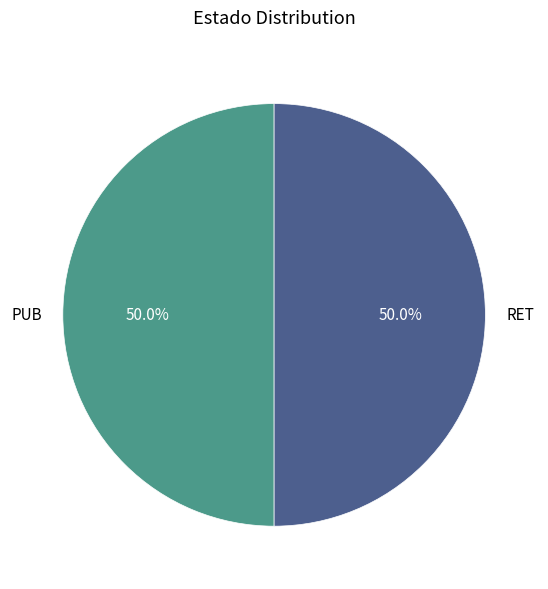

Approximately how many times larger is the value at RET compared to PUB?

1.0